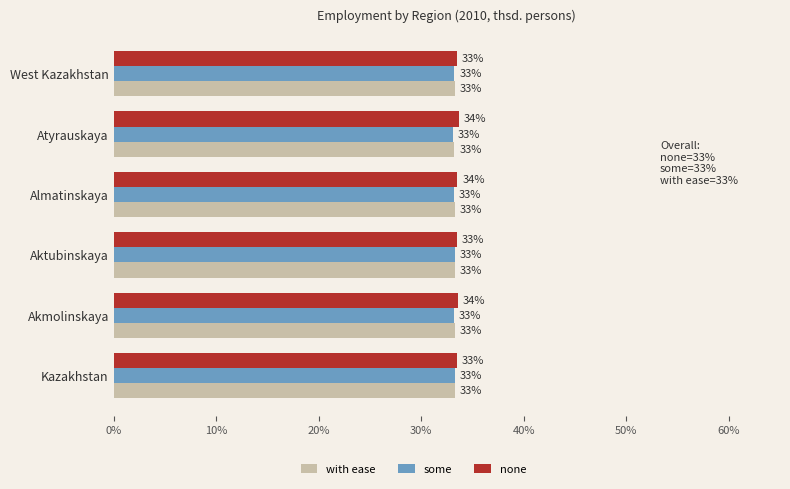

What is the total value across all series at Atyrauskaya?

100.0